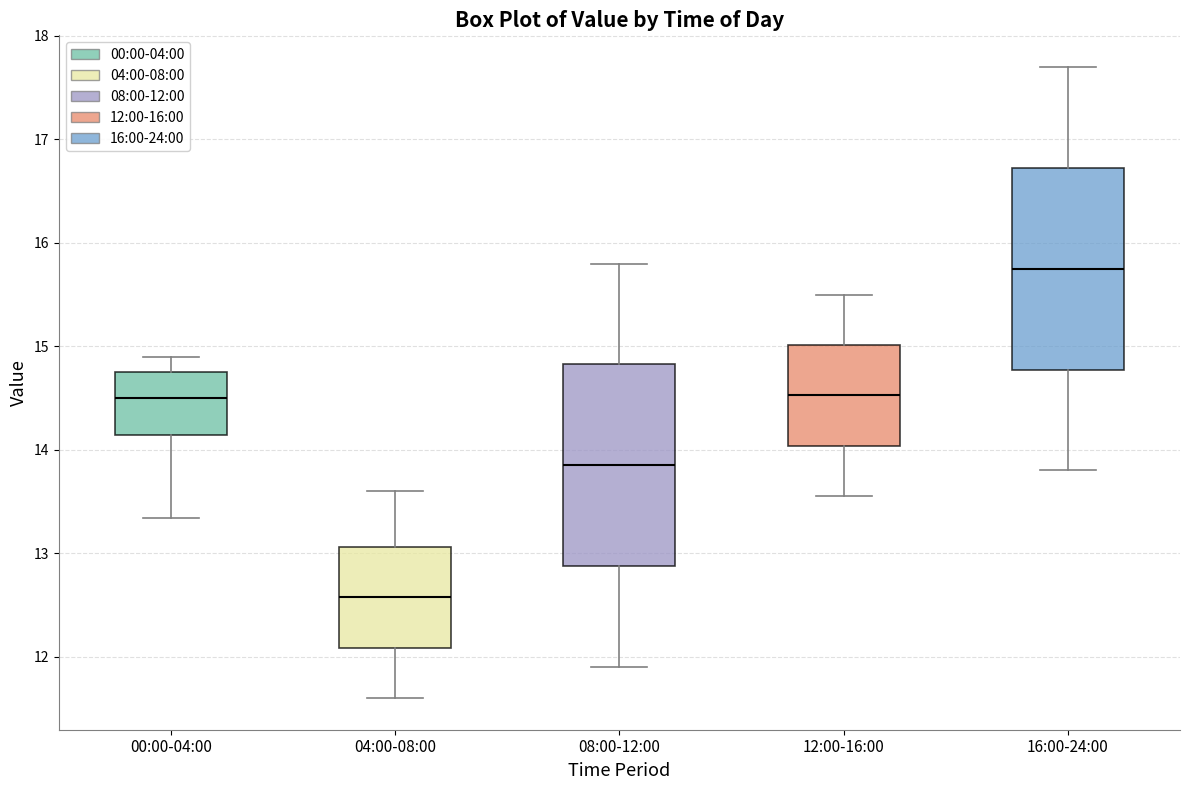

Where does the median line of the box for 16:00-24:00 sit on the y-axis? The values are not printed on the chart, so give them approximately, as read against the axis.

15.8